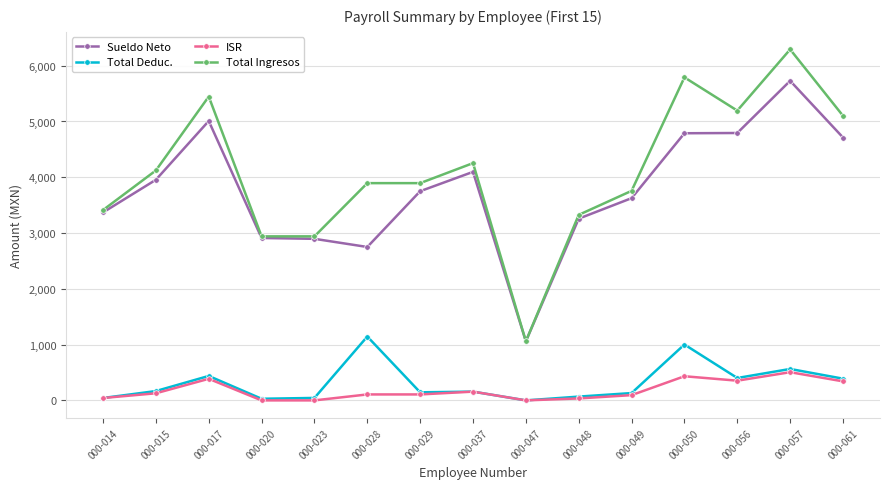

What are all the series names shown in the legend?

Sueldo Neto, Total Deduc., ISR, Total Ingresos